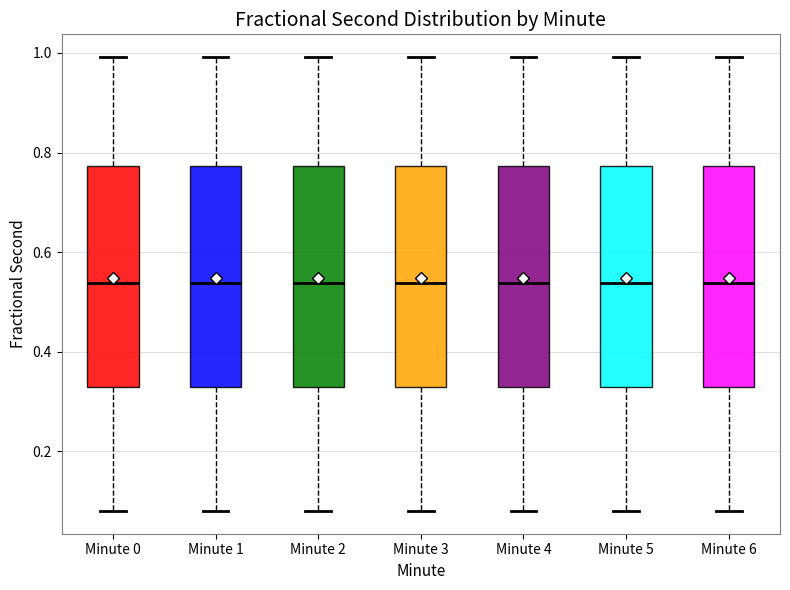

Reading left to right, transcribe this box plot: for each box, give where its median line is, the range the box spans, and where its two whiskers end, as read against the y-axis. The values are not printed on the chart, so give them approximately, as read against the axis.

Minute 0: median 0.54, box 0.32 to 0.78, whiskers 0.08 to 1.00
Minute 1: median 0.54, box 0.32 to 0.78, whiskers 0.08 to 1.00
Minute 2: median 0.54, box 0.32 to 0.78, whiskers 0.08 to 1.00
Minute 3: median 0.54, box 0.32 to 0.78, whiskers 0.08 to 1.00
Minute 4: median 0.54, box 0.32 to 0.78, whiskers 0.08 to 1.00
Minute 5: median 0.54, box 0.32 to 0.78, whiskers 0.08 to 1.00
Minute 6: median 0.54, box 0.32 to 0.78, whiskers 0.08 to 1.00